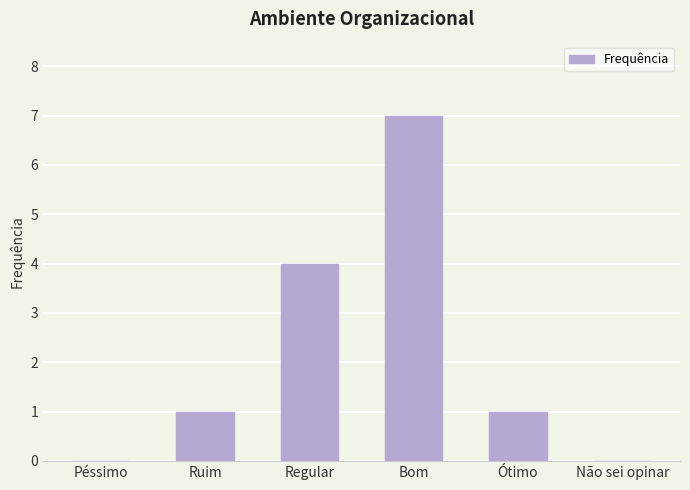

Count the number of data series in this chart.

1